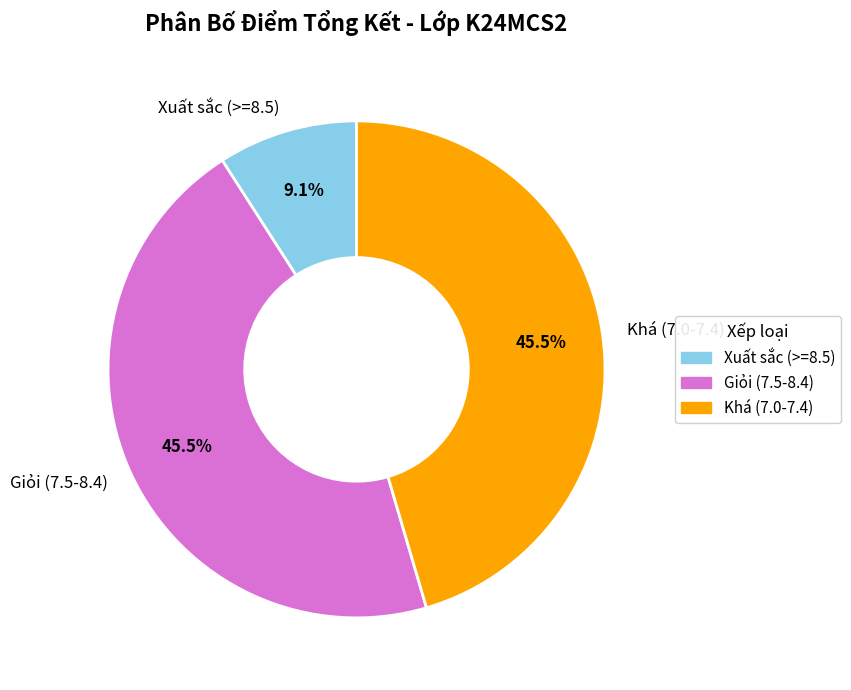

Combined, do Xuất sắc (>=8.5) and Khá (7.0-7.4) account for over 50%?

Yes